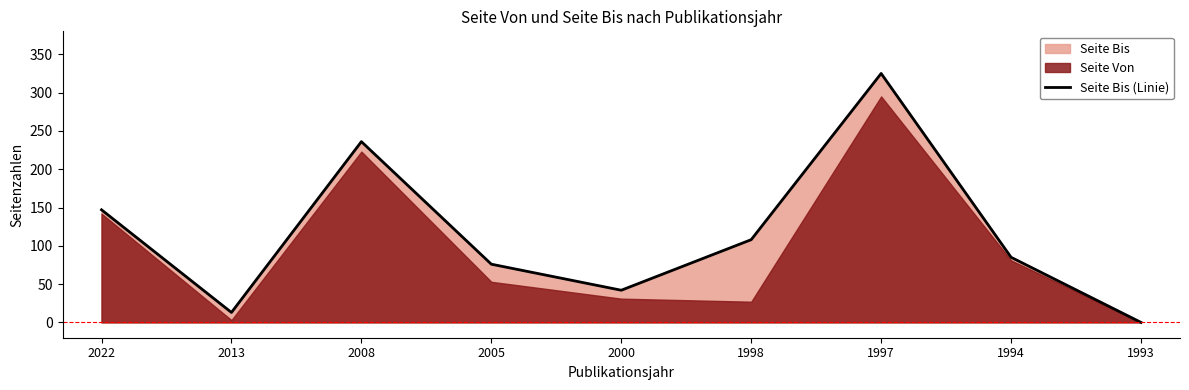

How many lines are shown in the chart?

1